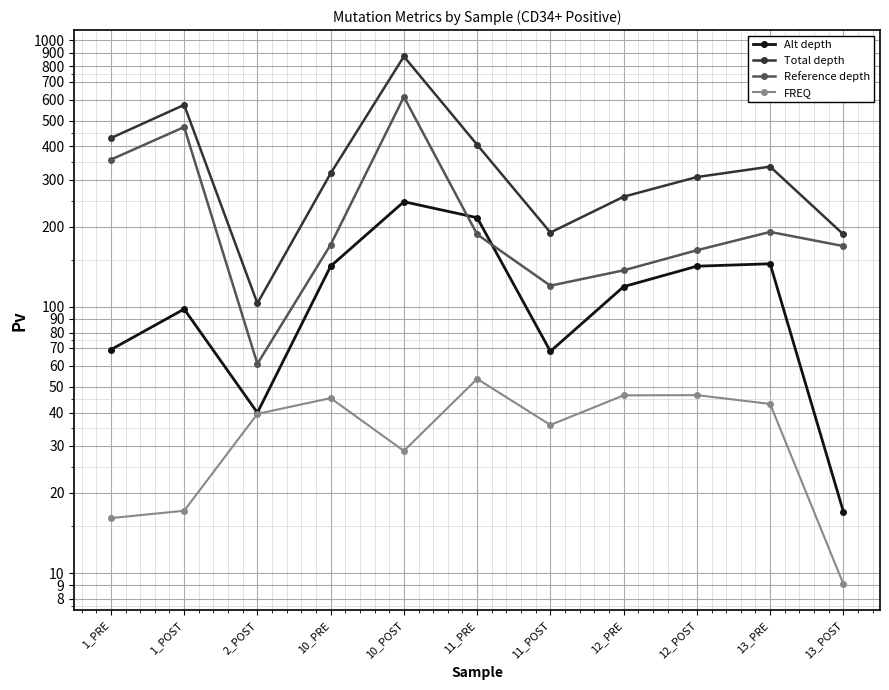

What is the spread (max minus min) of values at 13_POST?

177.9